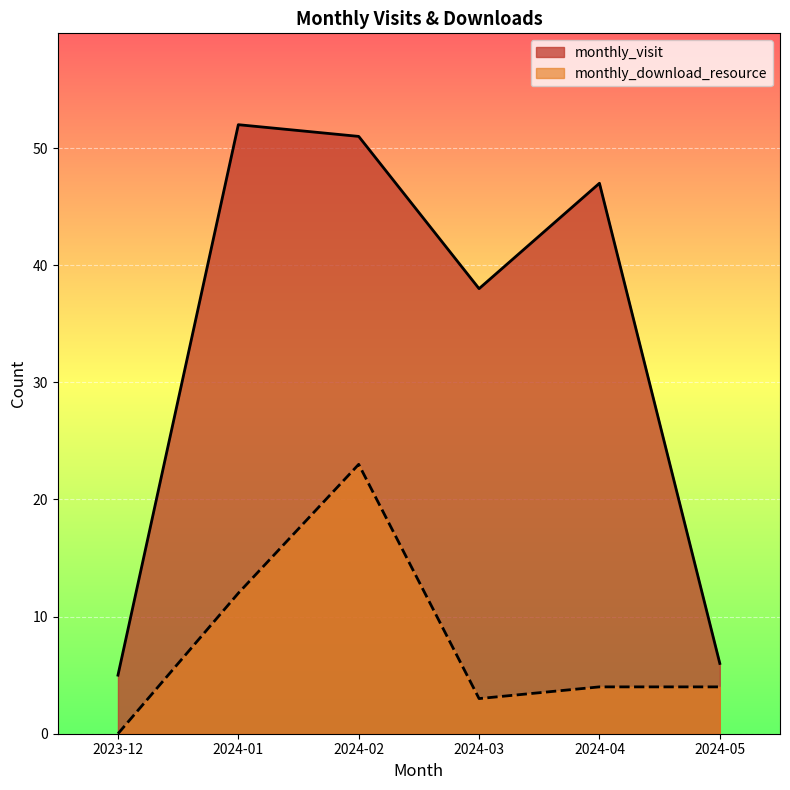

What is the maximum value shown in the chart?

52